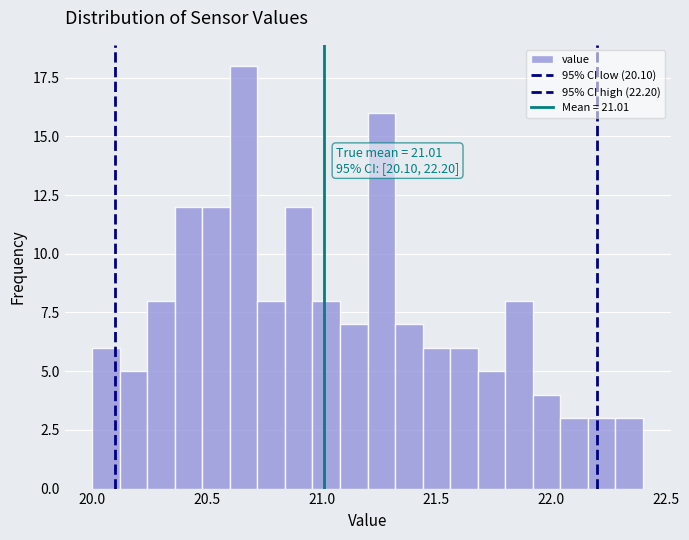

Read against the x-axis, roughly where is the centre of the tallest bar?

20.65